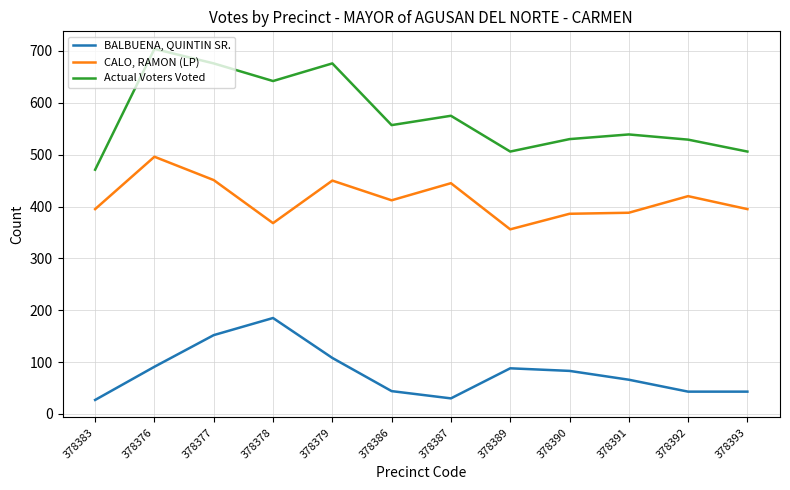

At 378387, list the series in order from largest to smallest.

Actual Voters Voted, CALO, RAMON (LP), BALBUENA, QUINTIN SR.